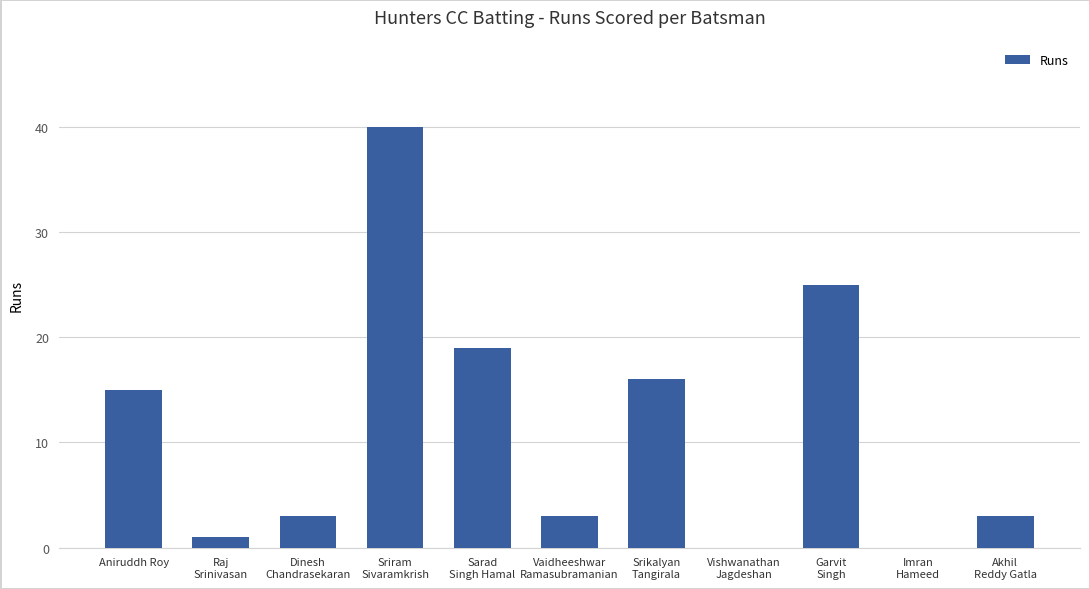

What is the sum of the values at Garvit
Singh and Raj
Srinivasan?

26